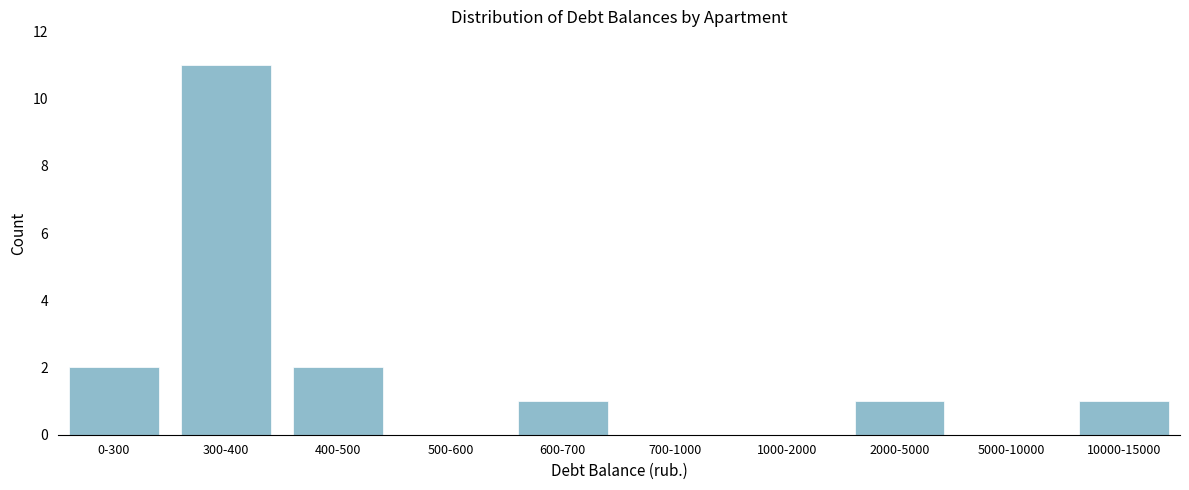

Reading left to right, what are all the values shown in this chart?

0-300=2	300-400=11	400-500=2	500-600=0	600-700=1	700-1000=0	1000-2000=0	2000-5000=1	5000-10000=0	10000-15000=1